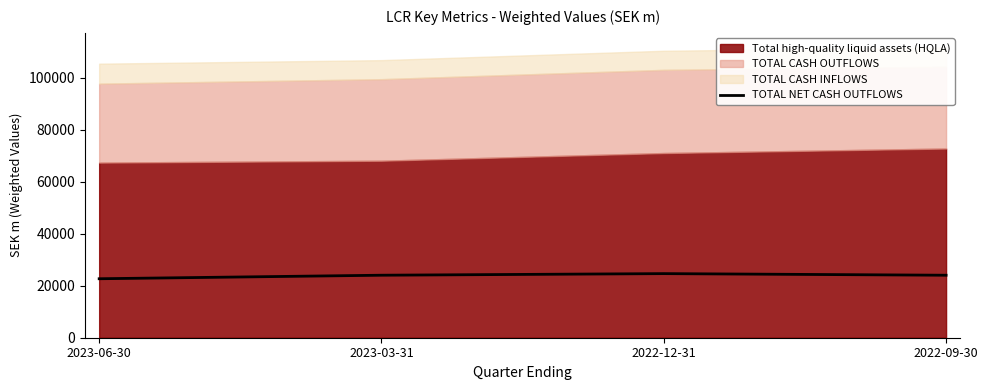

The value of TOTAL NET CASH OUTFLOWS at 2023-06-30 is 22703.1. True or false?

True